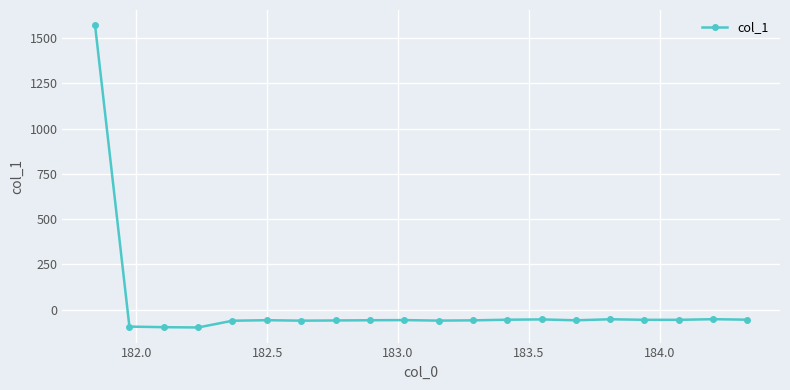

What is the value of the 1st point from the left?

1571.2